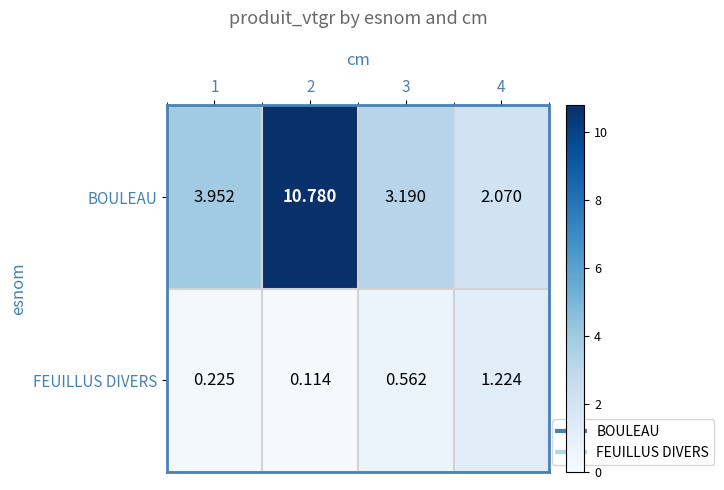

Which series has the widest spread of values?

BOULEAU